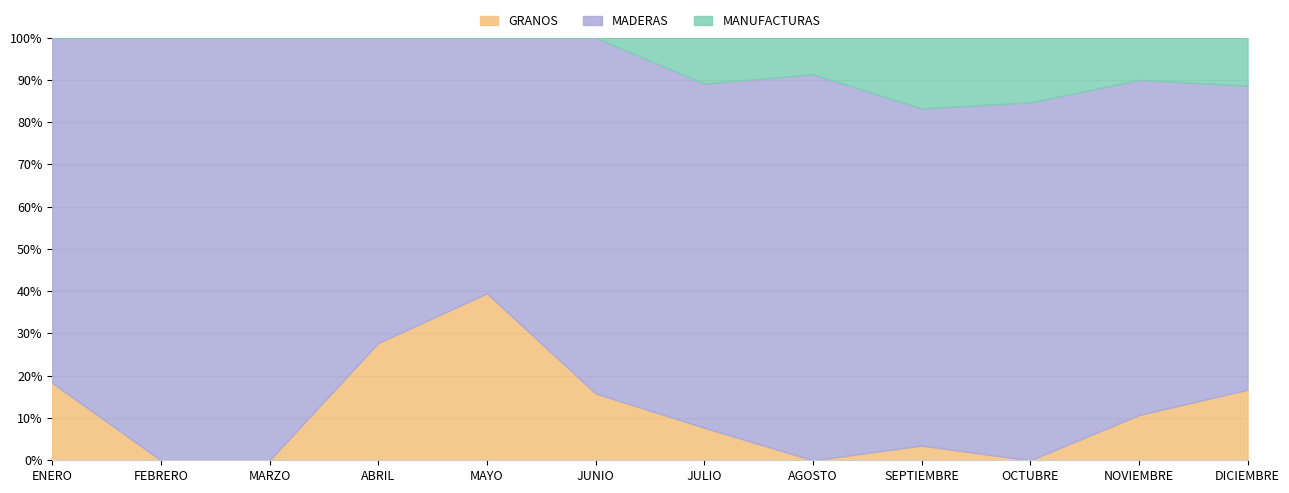

What is the total value across all series at MARZO?

100.0